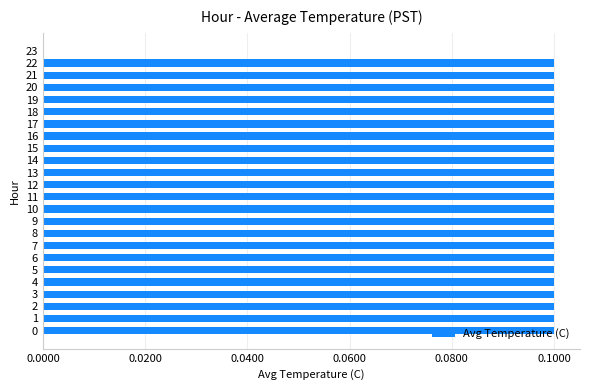

Is it true that the value at 6 is 0.1?

True